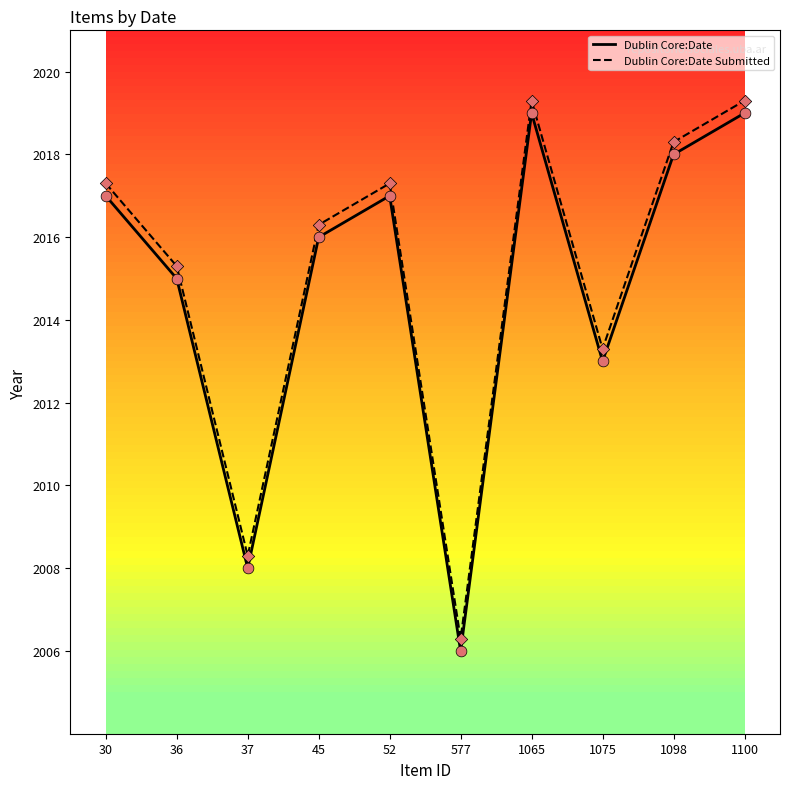

Which series has the largest total across all categories?

Dublin Core:Date Submitted